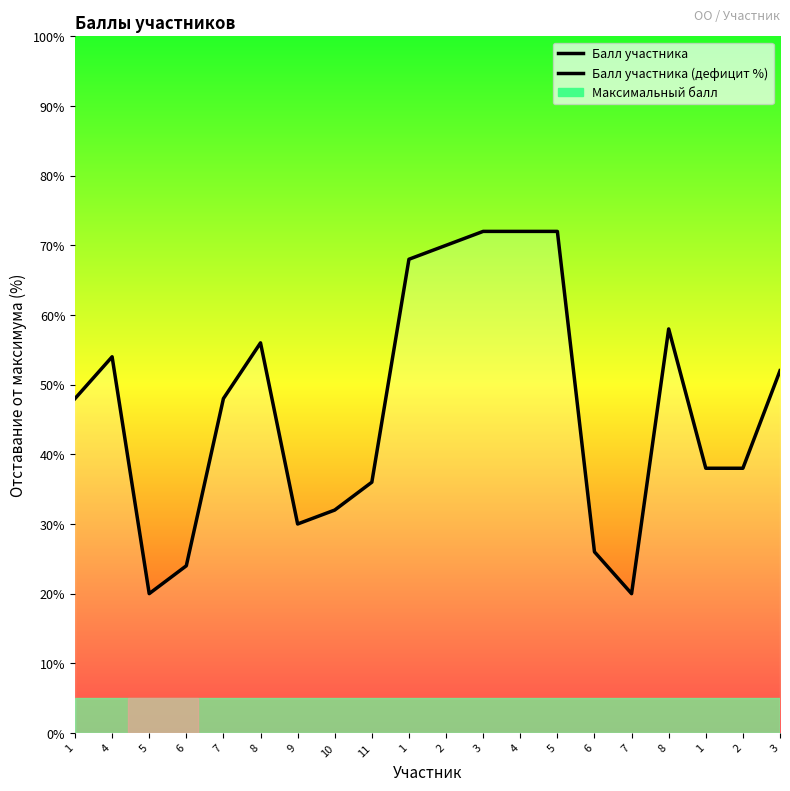

At which category does the data reach its first local valley?

5